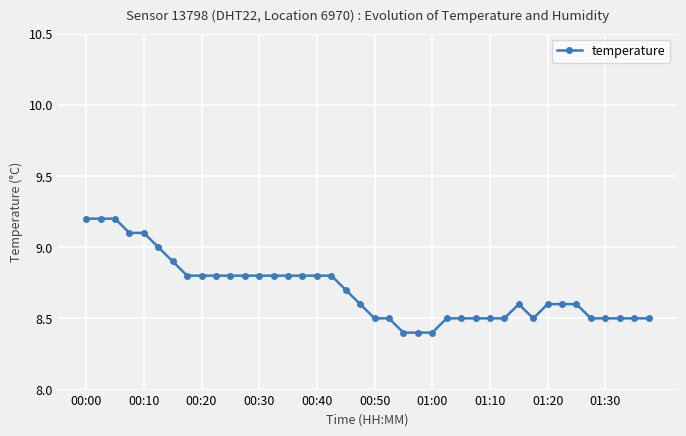

What is the value of the 21st point from the left?

8.5